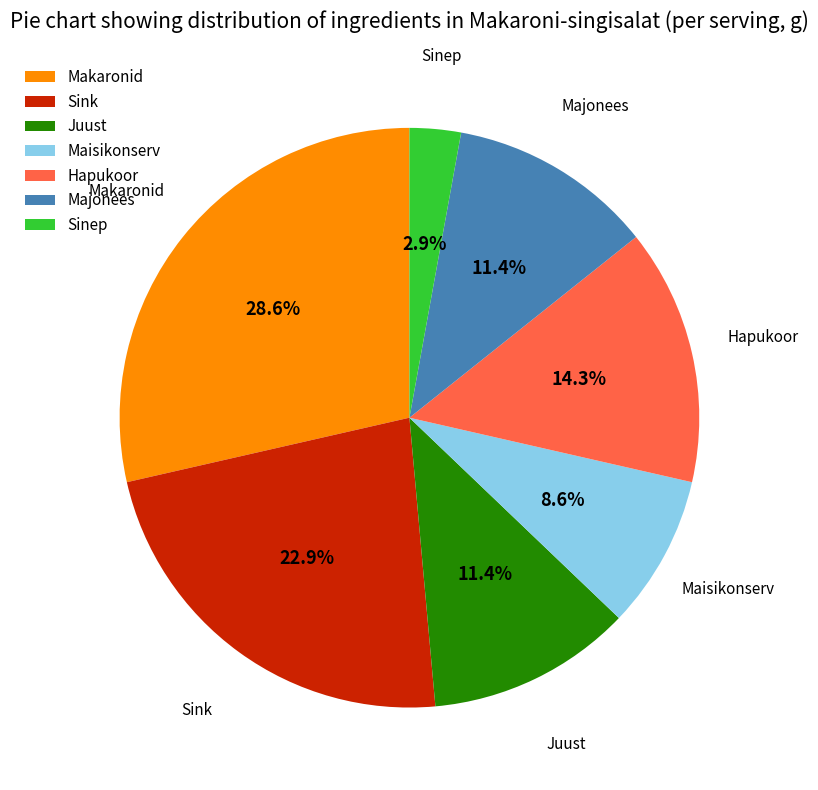

What percentage is the Sinep slice, to the nearest percent?

3%